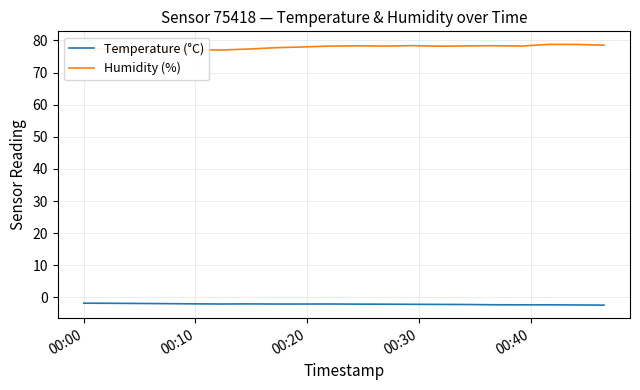

In Humidity (%), how many points are lower than both neighbors (excluding endpoints)?

4